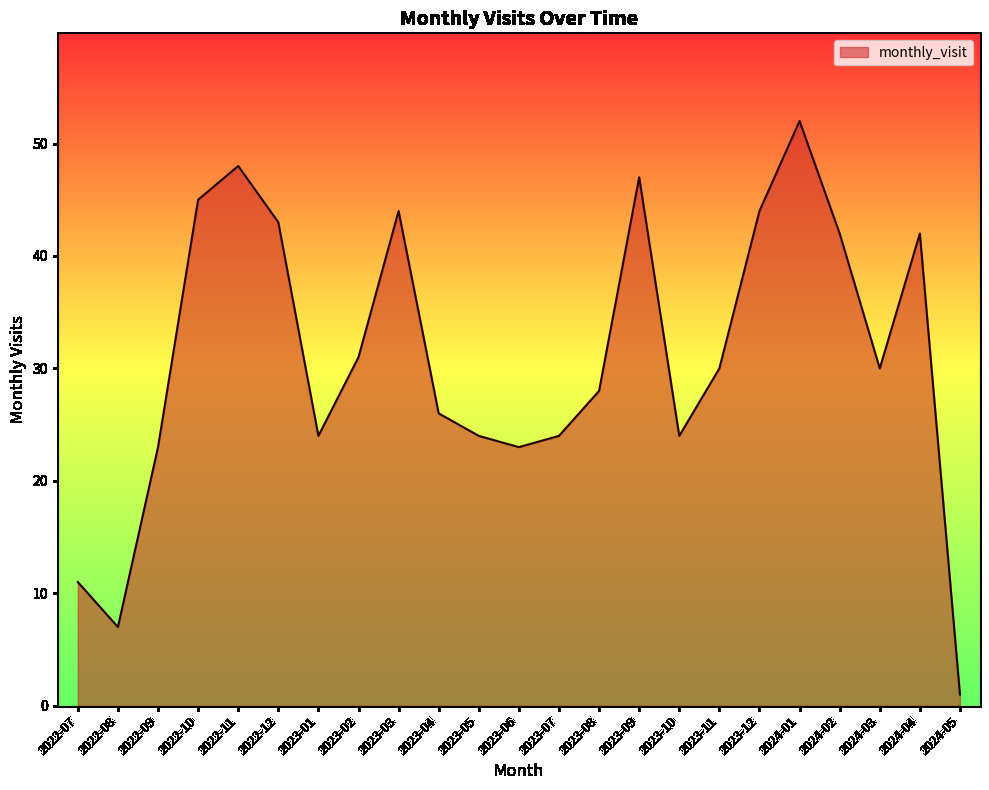

Reading left to right, what are all the values shown in this chart?

11	7	23	45	48	43	24	31	44	26	24	23	24	28	47	24	30	44	52	42	30	42	1